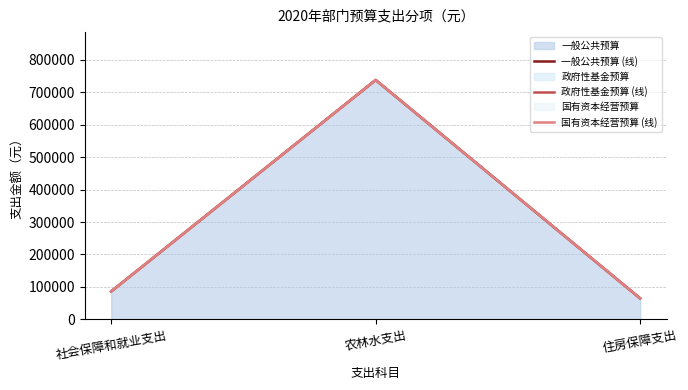

List the series in order of their peak value, lowest first.

一般公共预算 (线), 政府性基金预算 (线), 国有资本经营预算 (线)